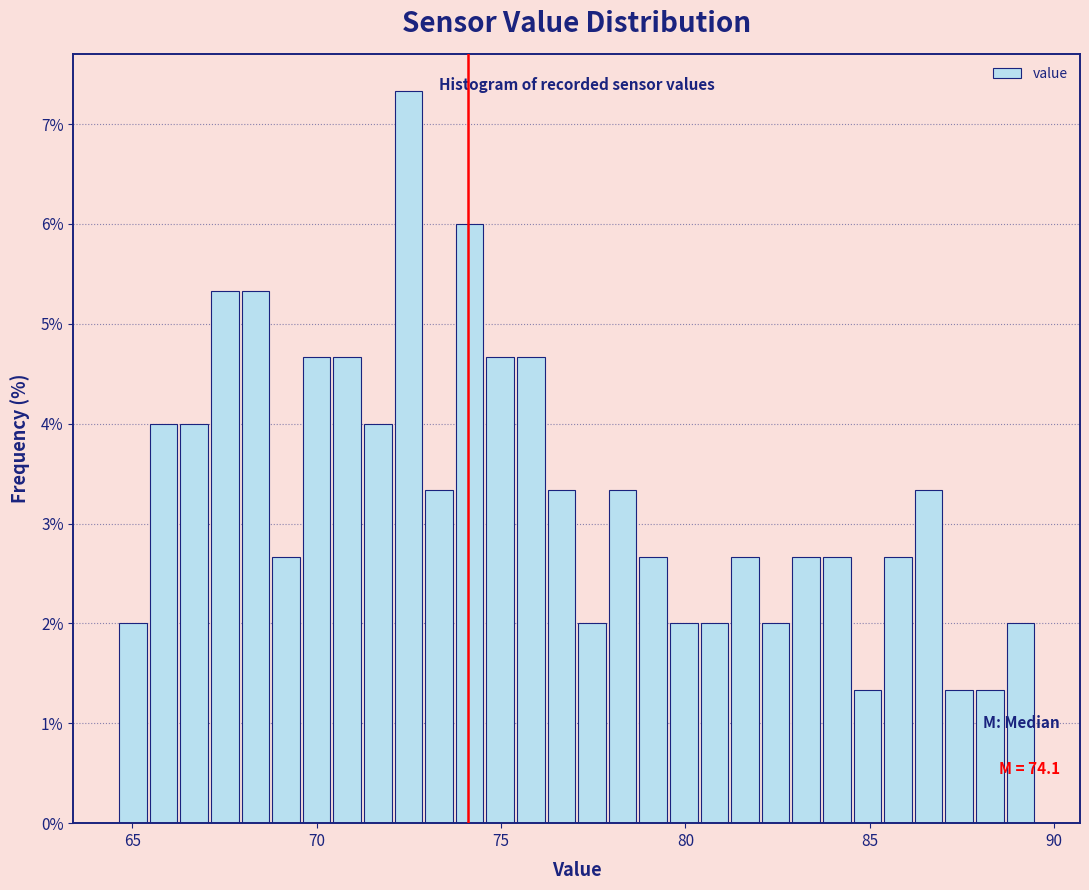

Read against the x-axis, roughly where is the centre of the tallest bar?

72.5